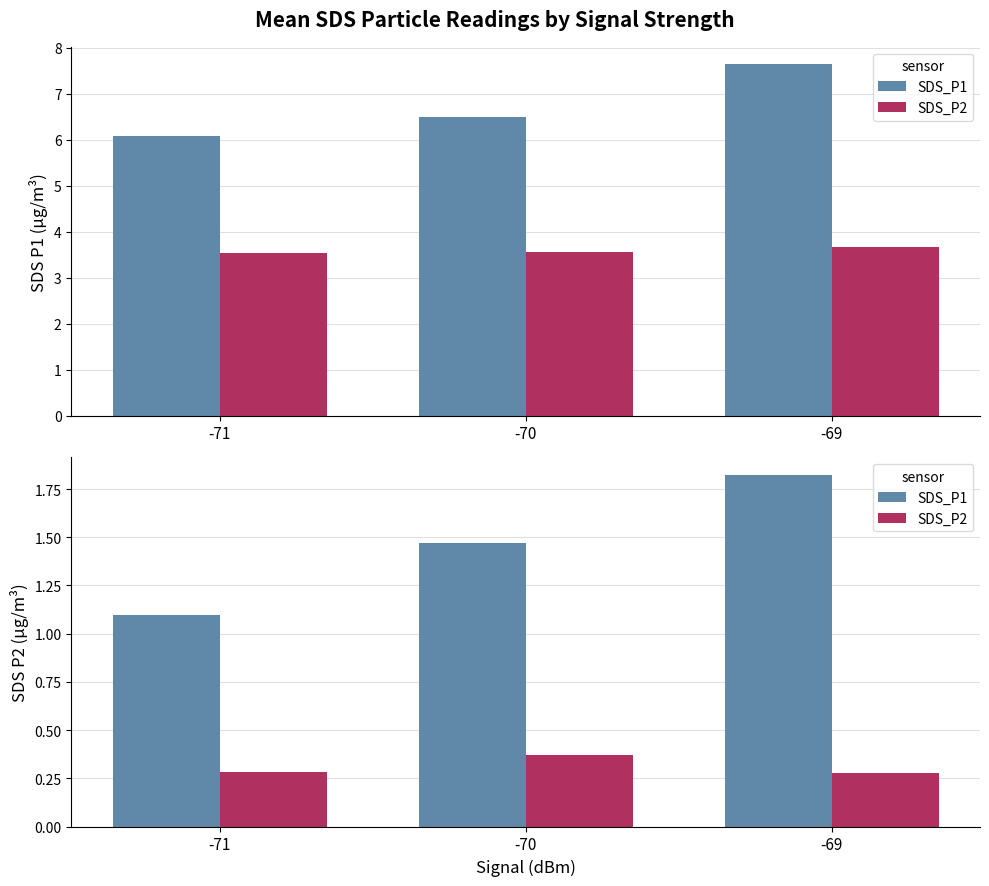

Are the bars grouped side by side (vs. stacked)?

Yes